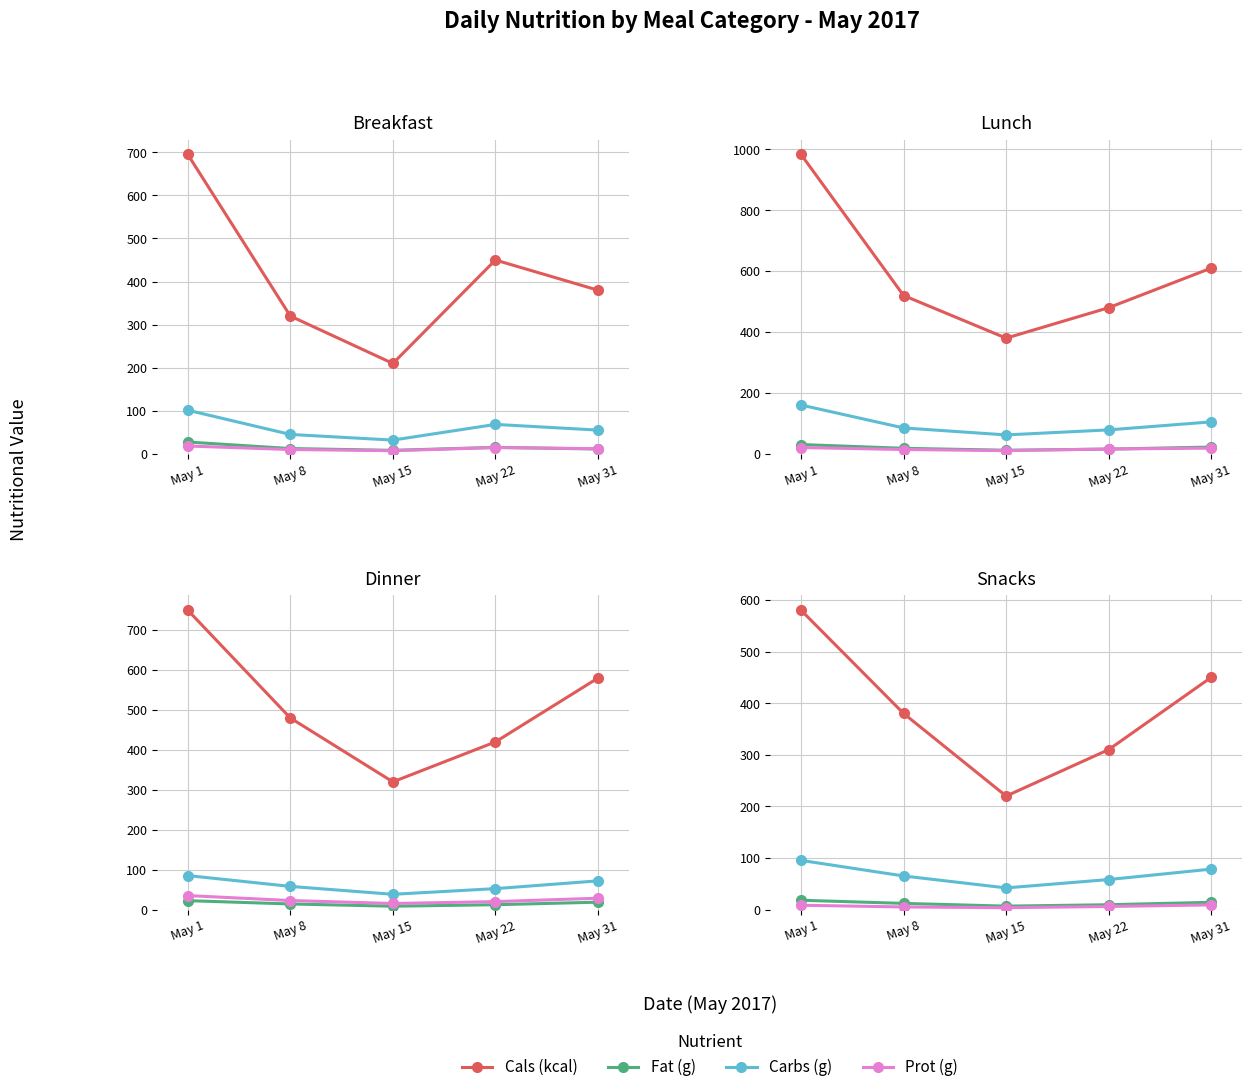

What is the difference between the second highest and second lowest values in the Fat (g) series?

4.7